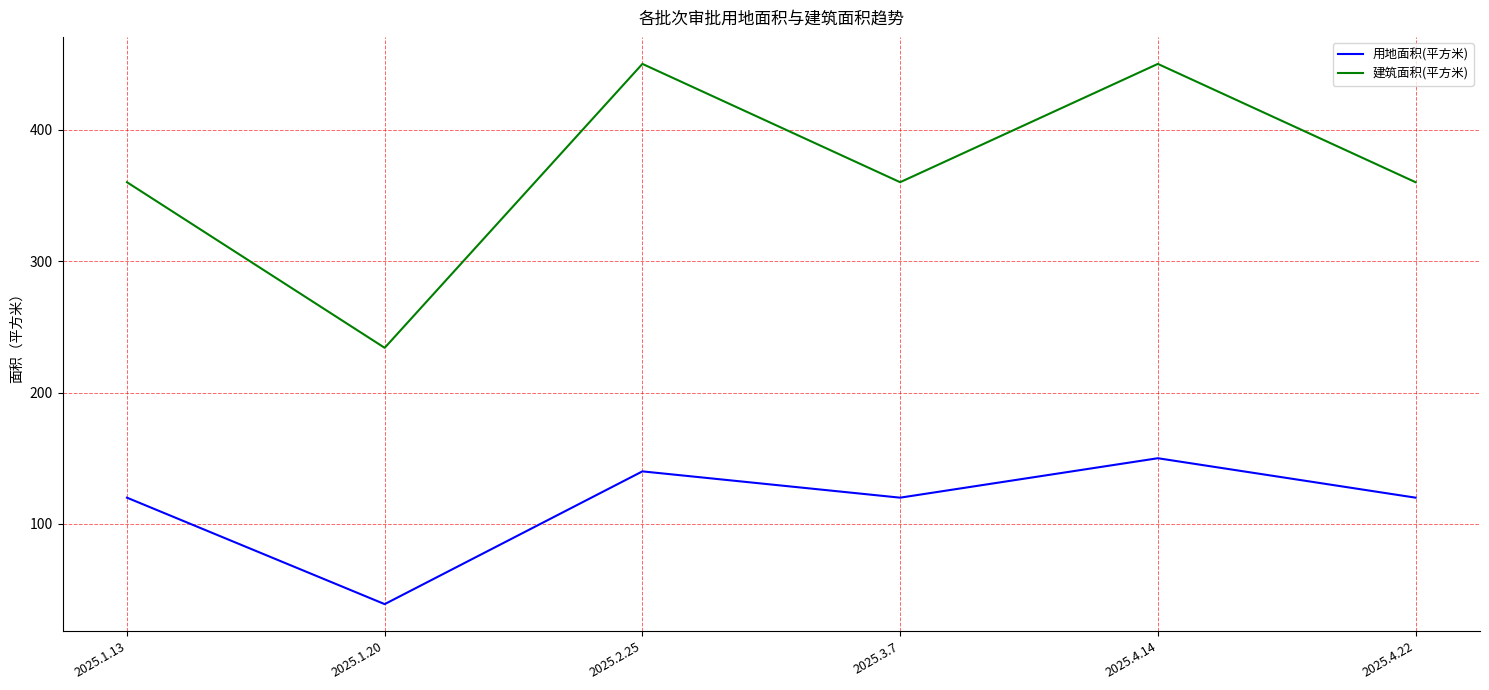

The 建筑面积(平方米) series shows 234 at 2025.1.20. True or false?

True